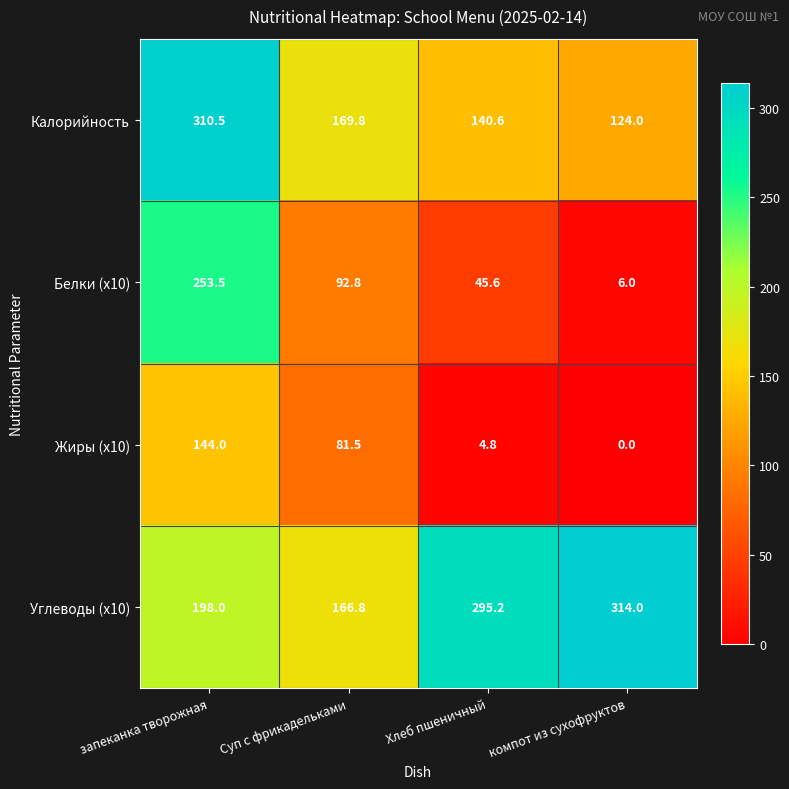

The value of Калорийность at Суп с фрикадельками is 40.0. True or false?

False